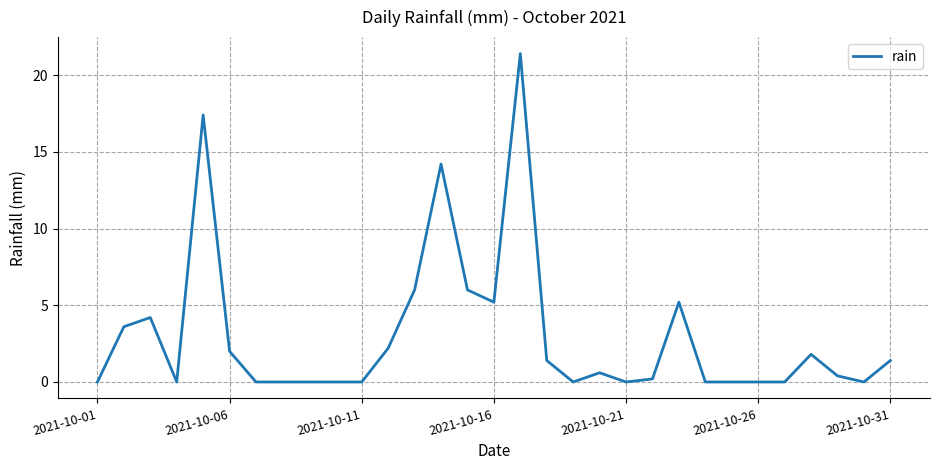

What is the difference between the maximum and minimum values?

21.4